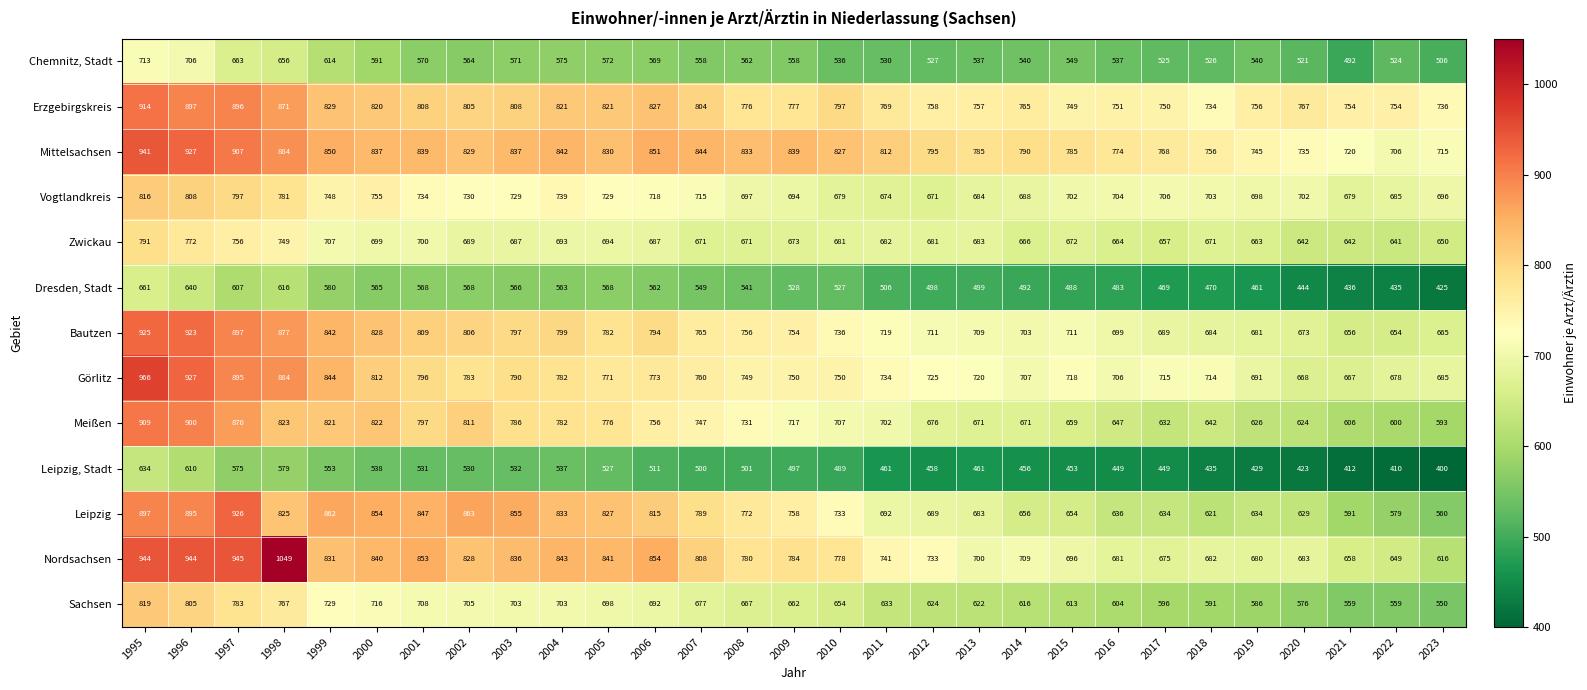

Which series has the largest range (max minus min)?

Nordsachsen